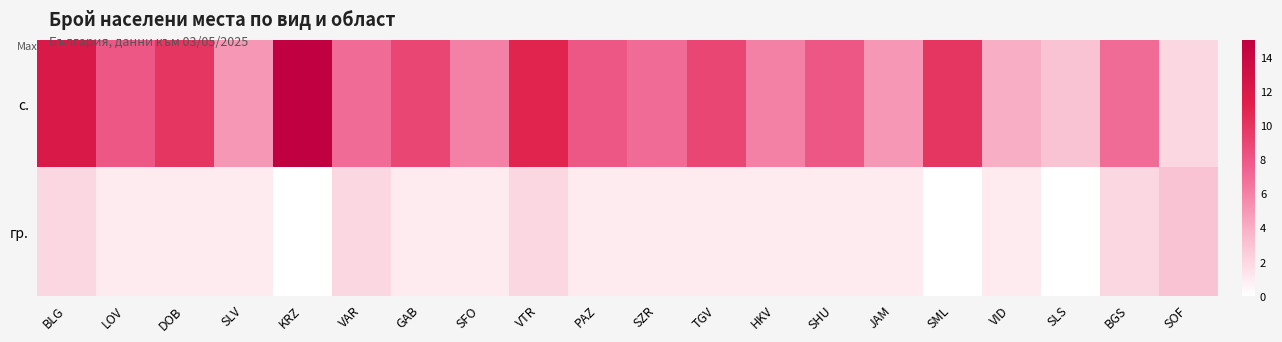

Rank the series at VTR from highest to lowest value.

с., гр.